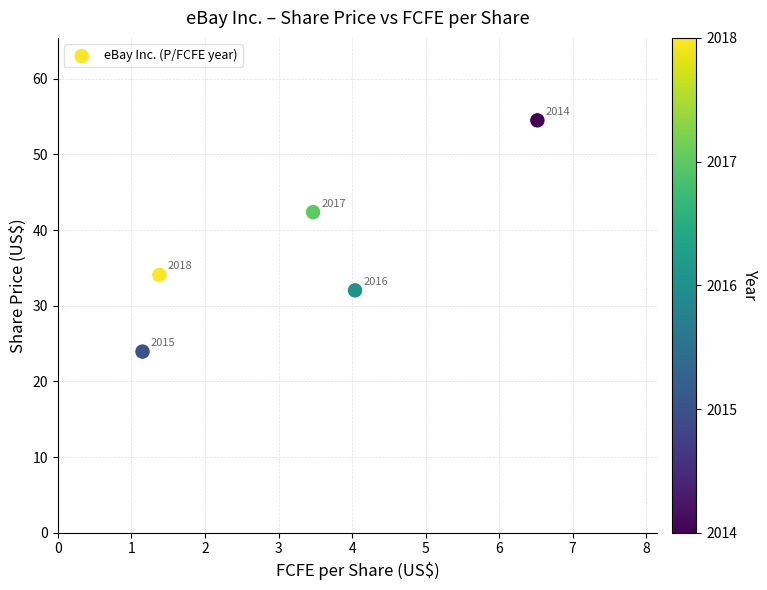

What Y value in the scatter plot is closest to 39?

42.4